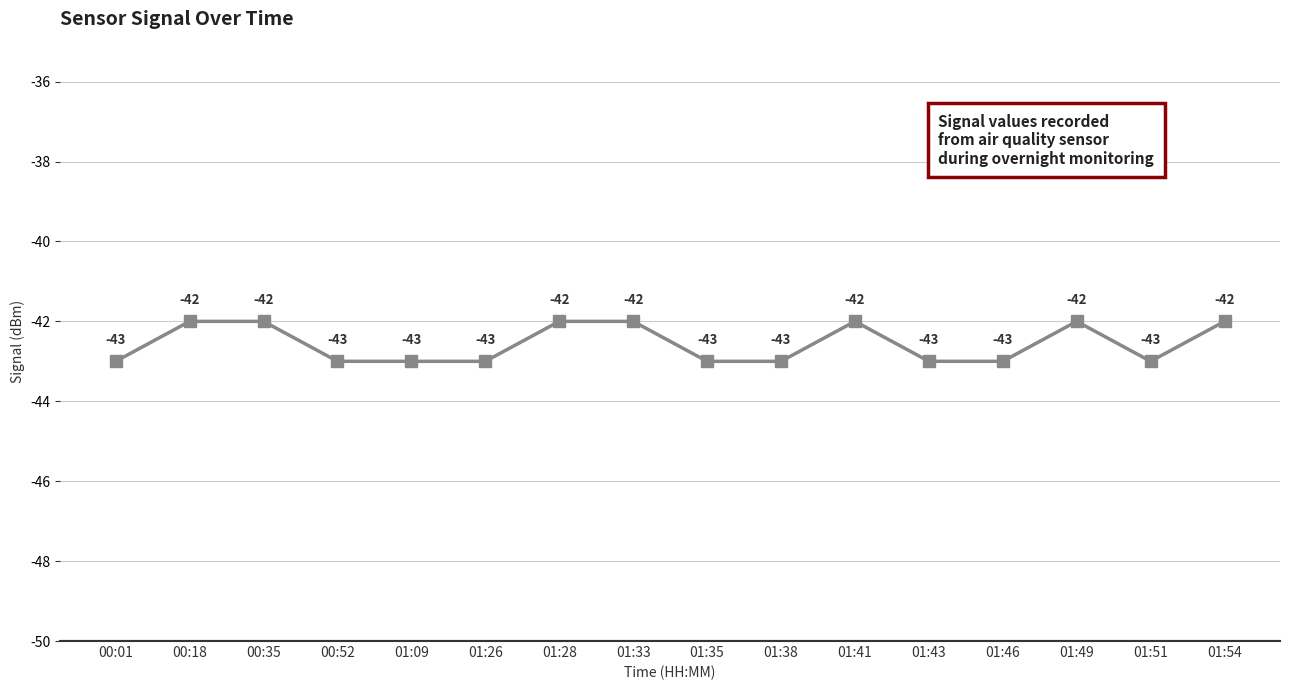

How many categories are shown in the chart?

16